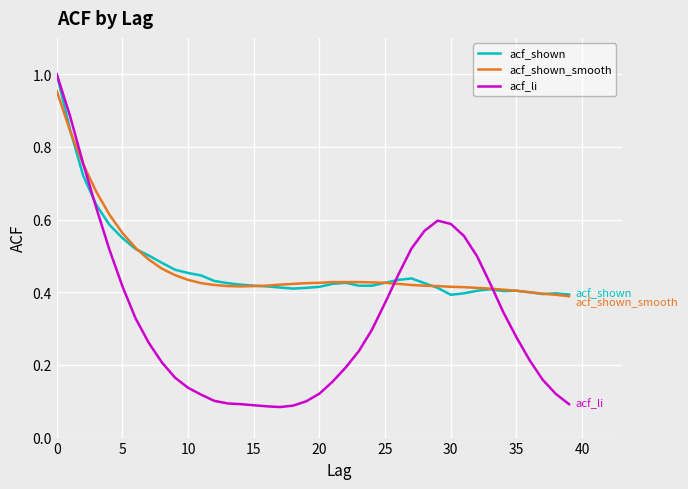

Which series has the largest range (max minus min)?

acf_li